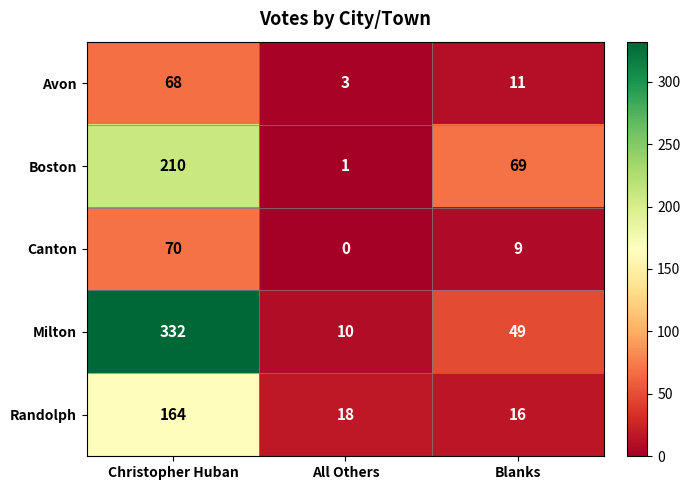

How many series are shown in this chart?

5